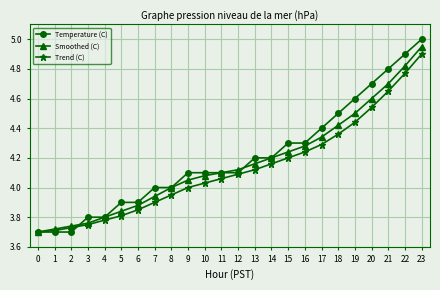

Is this an area chart (filled region under the line)?

No